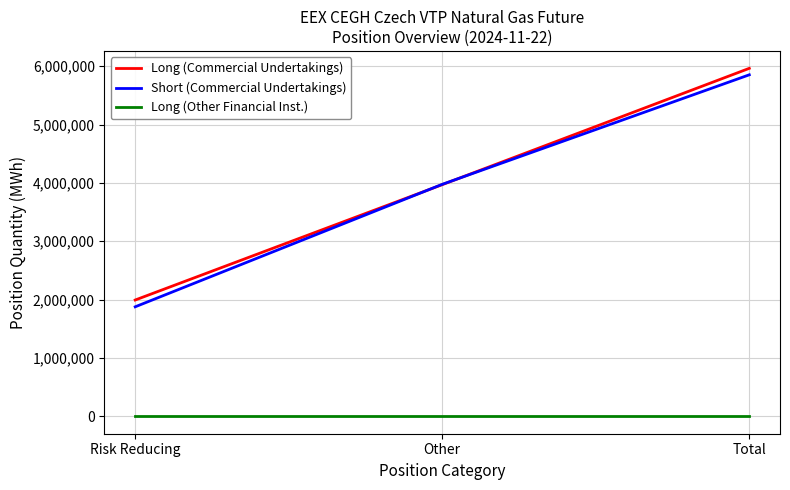

At which label does Long (Commercial Undertakings) reach its peak?

Total